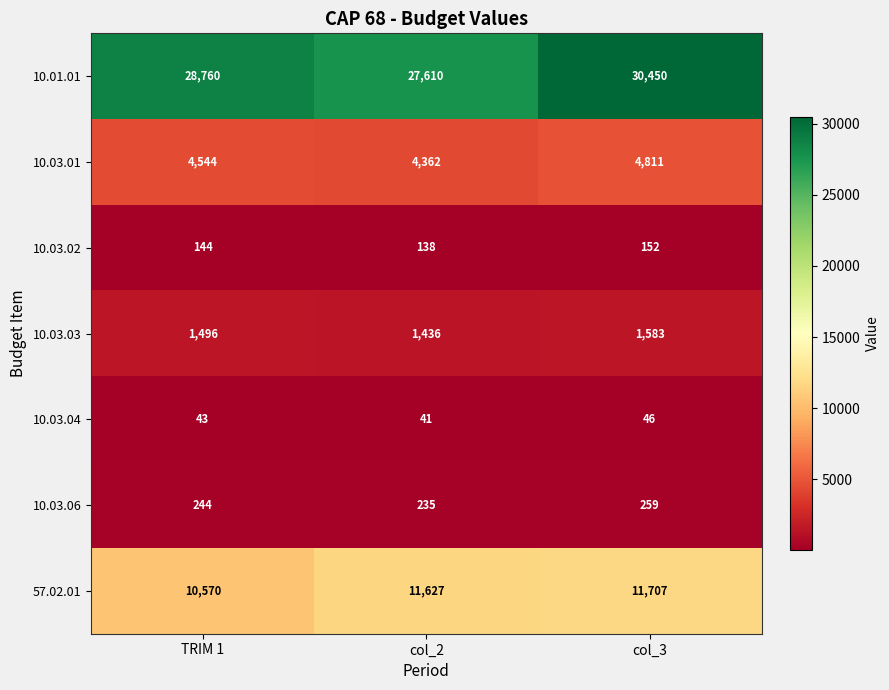

Count the number of data series in this chart.

7